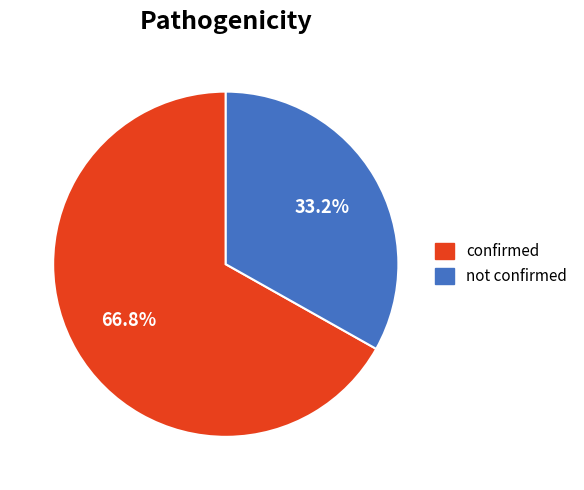

To the nearest percent, what is the average slice percentage?

50%